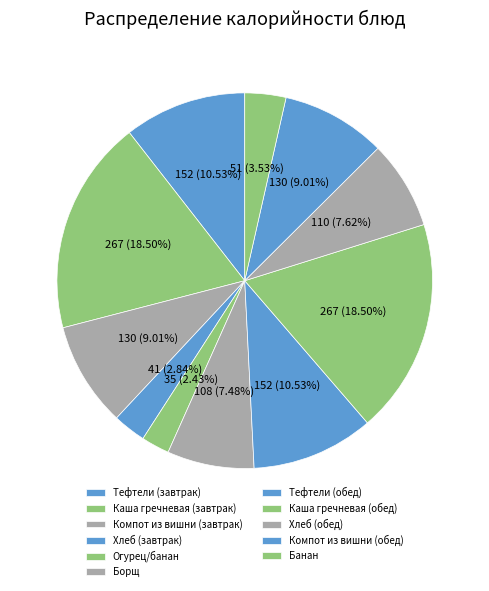

How many slices are in this pie chart?

11